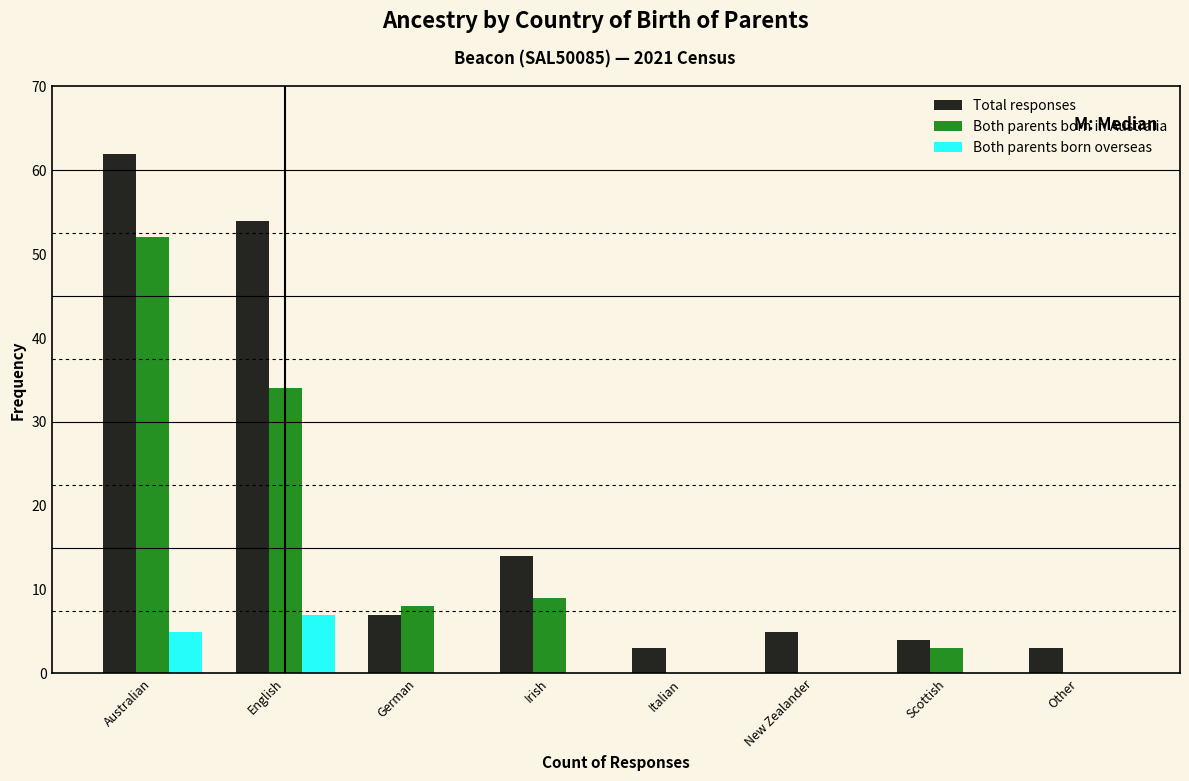

Reading left to right, list all the values displayed in this chart.

Total responses: Australian=62	English=54	German=7	Irish=14	Italian=3	New Zealander=5	Scottish=4	Other=3
Both parents born in Australia: Australian=52	English=34	German=8	Irish=9	Italian=0	New Zealander=0	Scottish=3	Other=0
Both parents born overseas: Australian=5	English=7	German=0	Irish=0	Italian=0	New Zealander=0	Scottish=0	Other=0